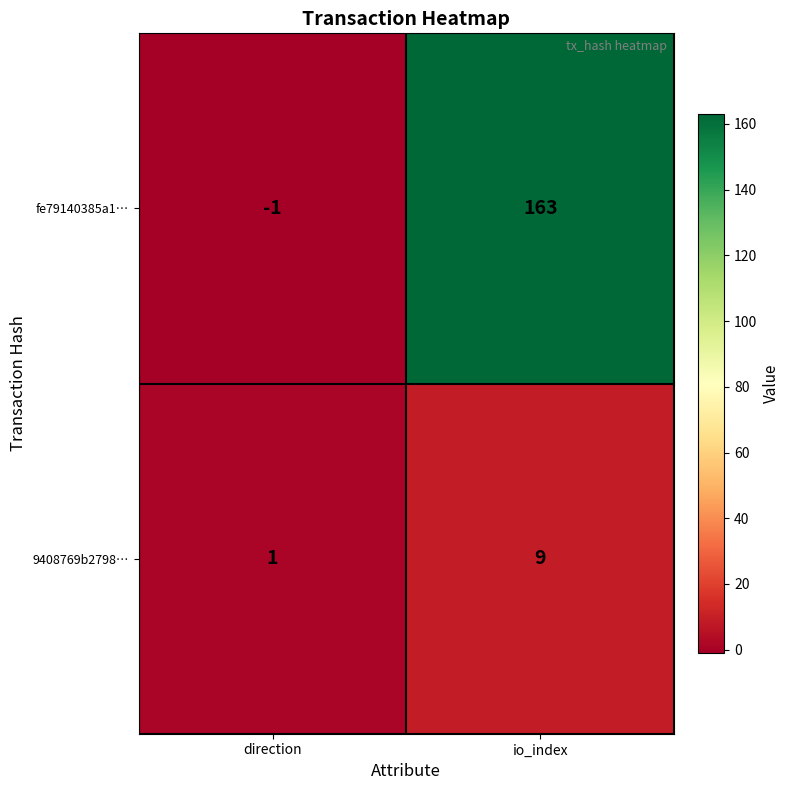

Which category has the highest value across all series?

io_index